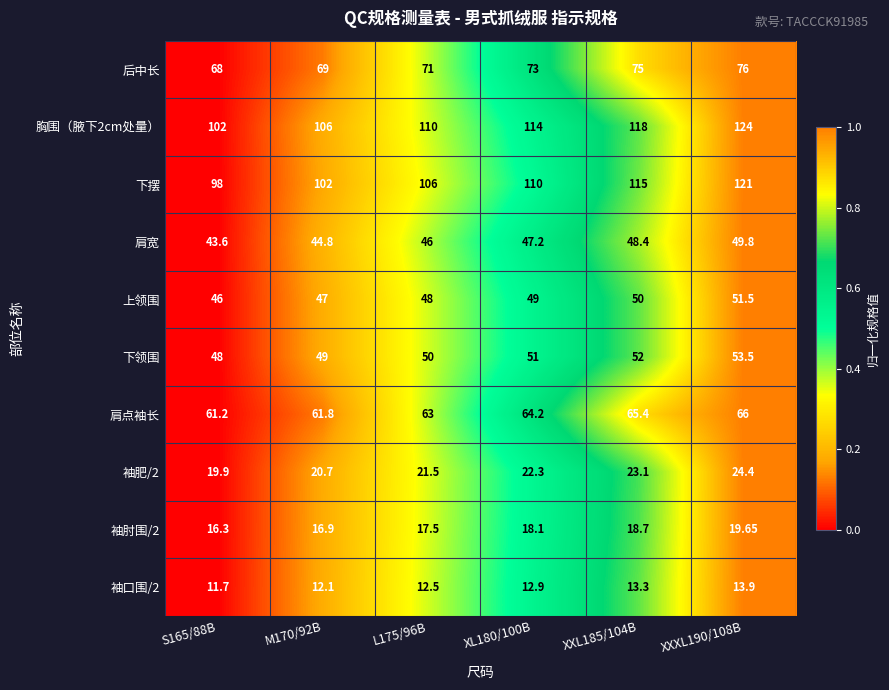

Which series has the widest spread of values?

下摆